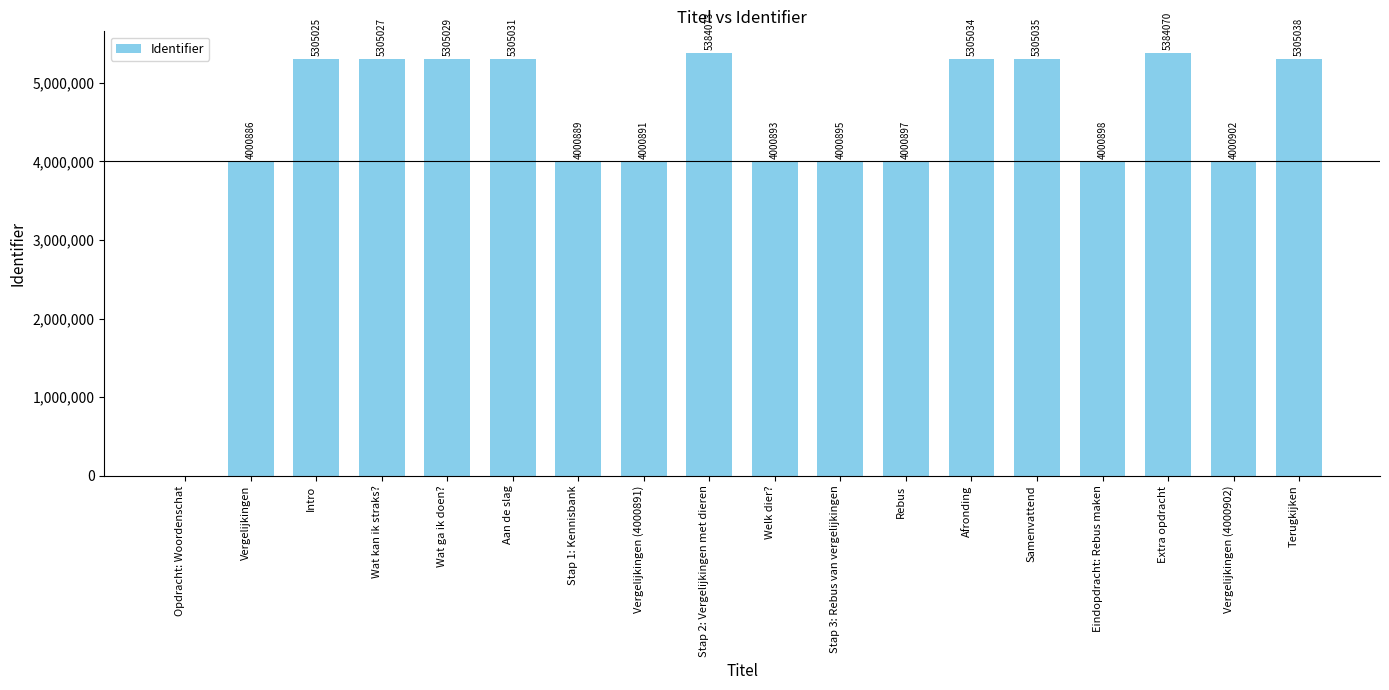

The chart shows a value of 2562503 at Intro. True or false?

False